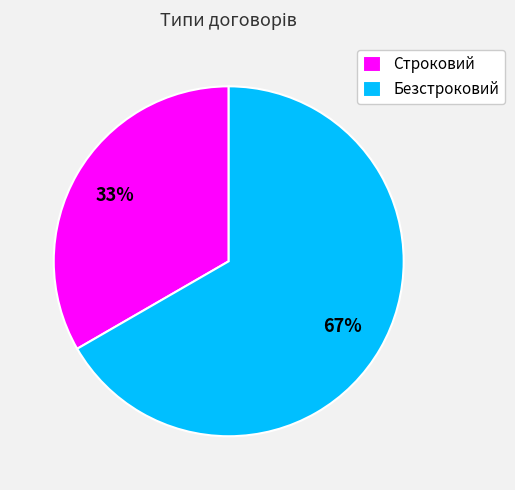

Count the number of slices in the pie.

2